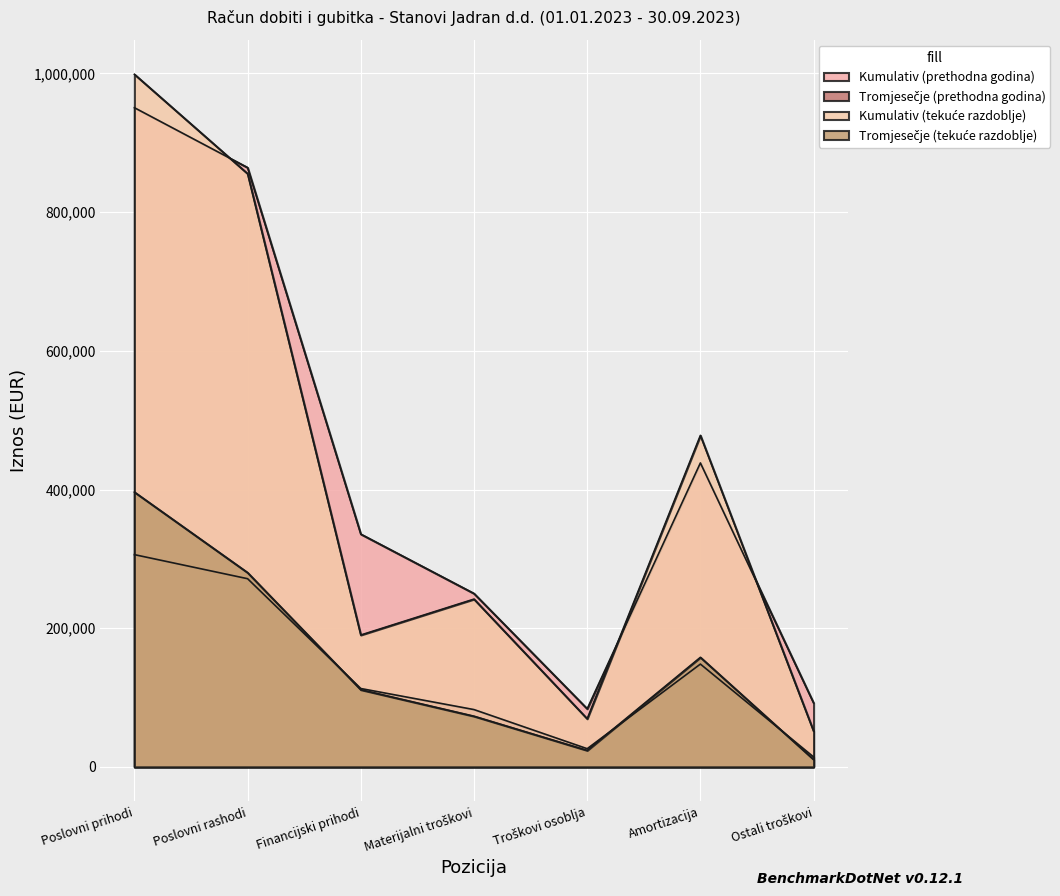

The value of Kumulativ (tekuće razdoblje) at Materijalni troškovi is 117559. True or false?

False